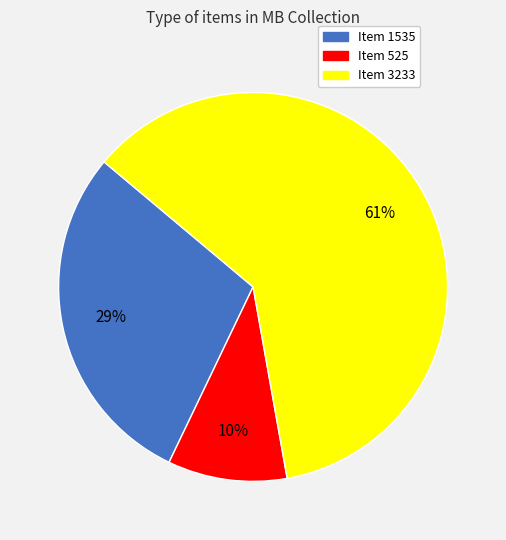

Combined, do Item 1535 and Item 525 account for over 50%?

No